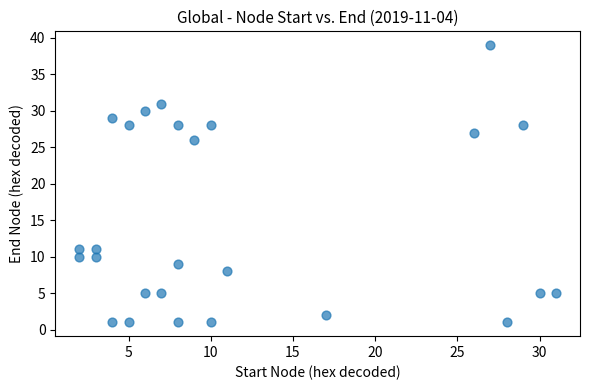

What Y value in the scatter plot is closest to 20?

26